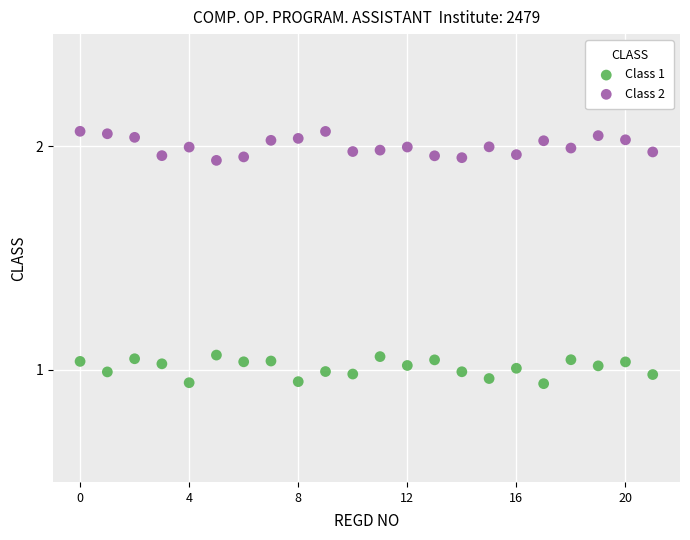

Which series contains the highest Y value?

Class 2